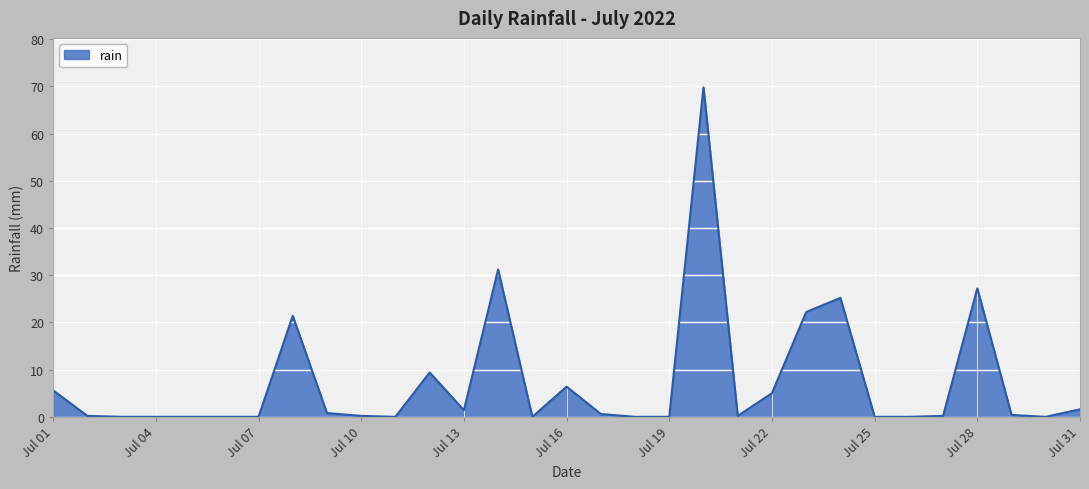

What is the difference between the maximum and minimum values?

69.8